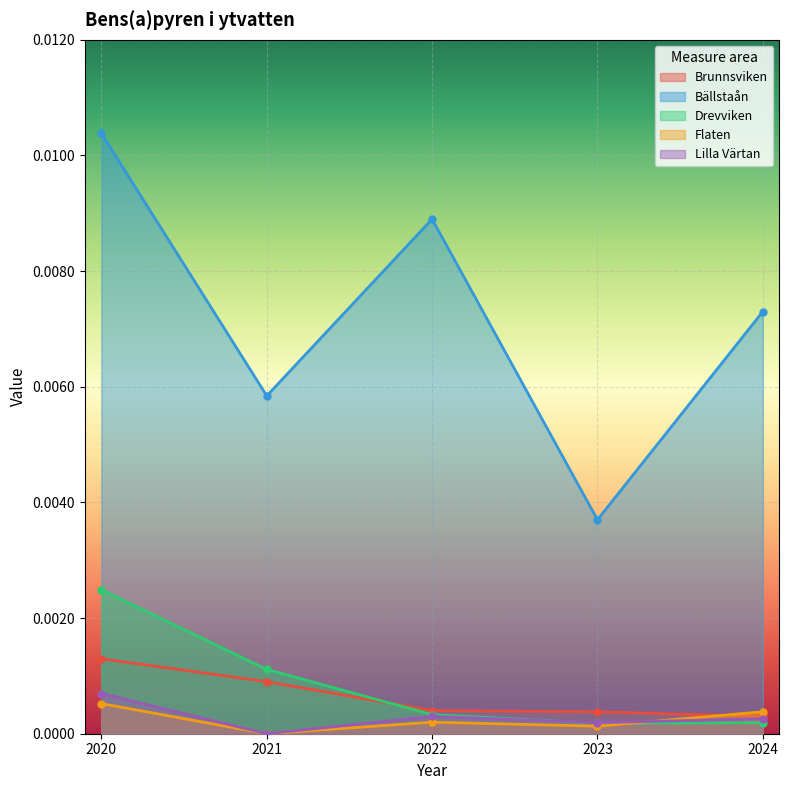

Reading right to left, list all the values displayed in this chart.

Brunnsviken: 2024=0.0	2023=0.0	2022=0.0	2021=0.0	2020=0.0
Bällstaån: 2024=0.0	2023=0.0	2022=0.0	2021=0.0	2020=0.0
Drevviken: 2024=0.0	2023=0.0	2022=0.0	2021=0.0	2020=0.0
Flaten: 2024=0.0	2023=0.0	2022=0.0	2021=0.0	2020=0.0
Lilla Värtan: 2024=0.0	2023=0.0	2022=0.0	2021=0.0	2020=0.0